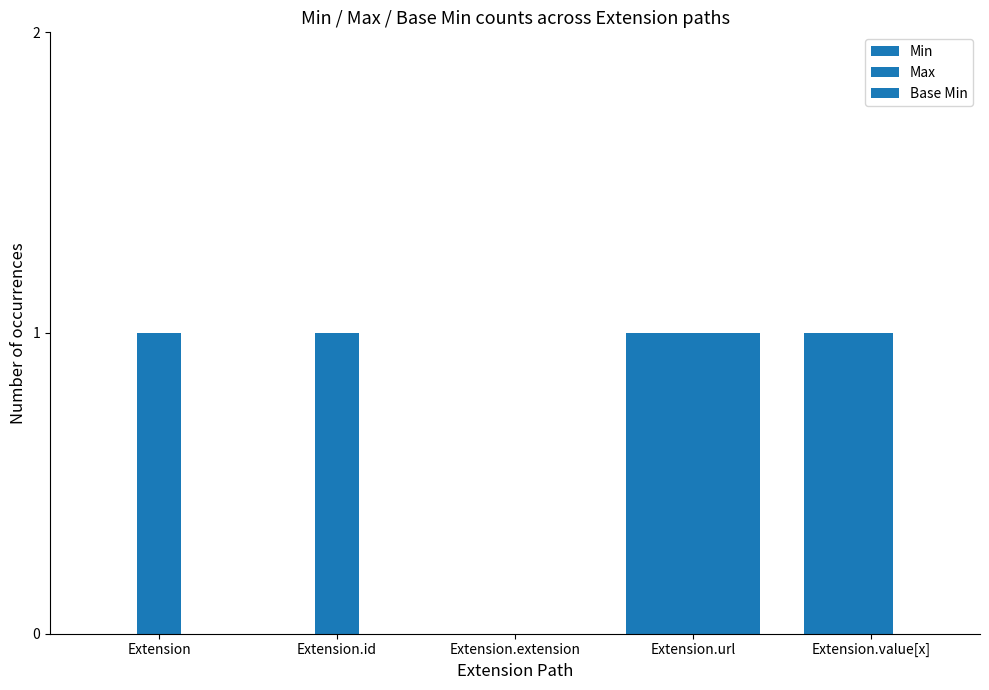

Reading left to right, extract all data points from this chart.

Min: Extension=0	Extension.id=0	Extension.extension=0	Extension.url=1	Extension.value[x]=1
Max: Extension=1	Extension.id=1	Extension.extension=0	Extension.url=1	Extension.value[x]=1
Base Min: Extension=0	Extension.id=0	Extension.extension=0	Extension.url=1	Extension.value[x]=0